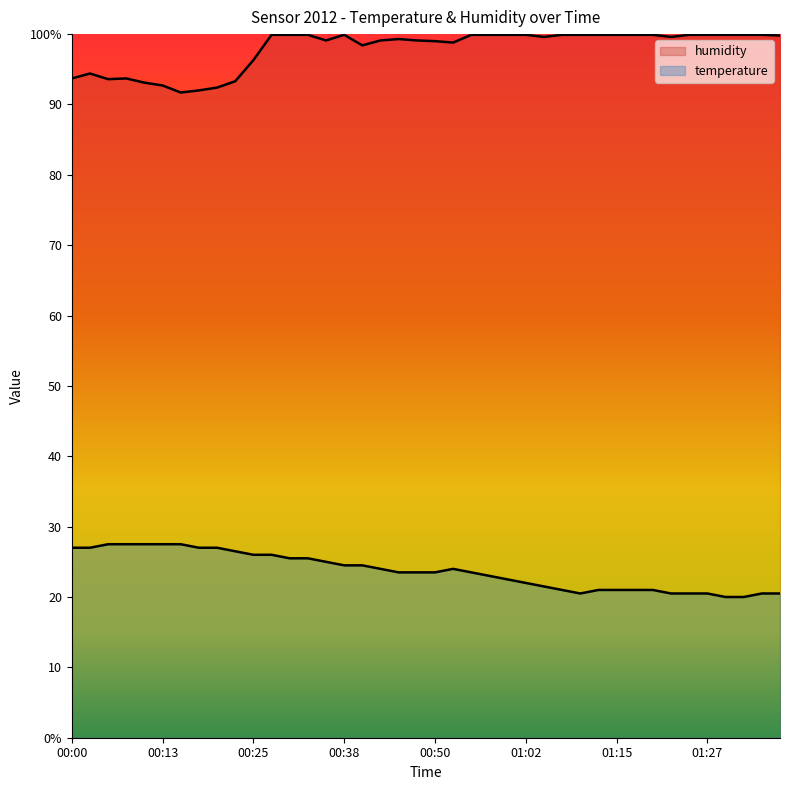

Is the value of humidity at 00:50 greater than the value of temperature at 00:18?

Yes